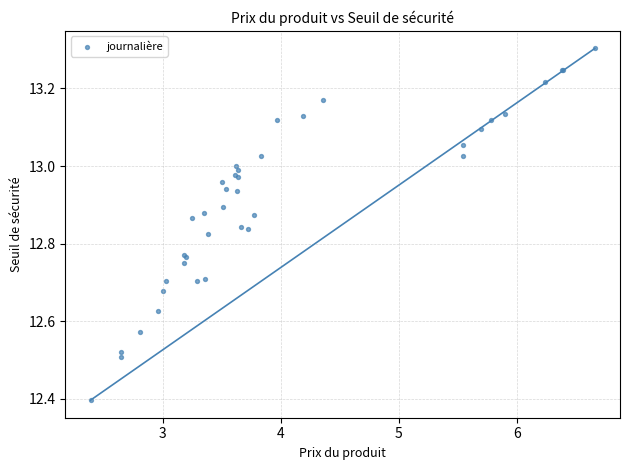

What Y value in the scatter plot is closest to 12?

12.4